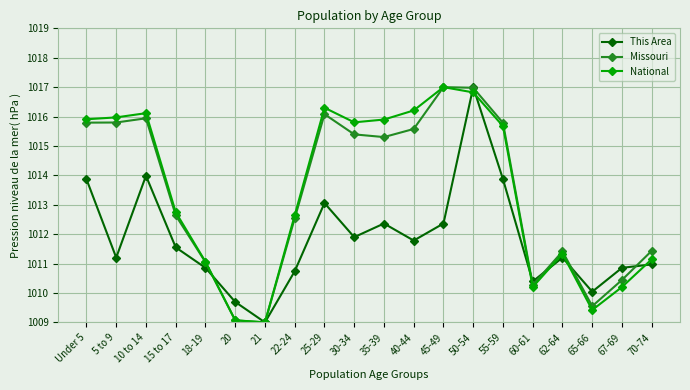

Which series ends up on top after the final intersection of This Area and Missouri?

Missouri